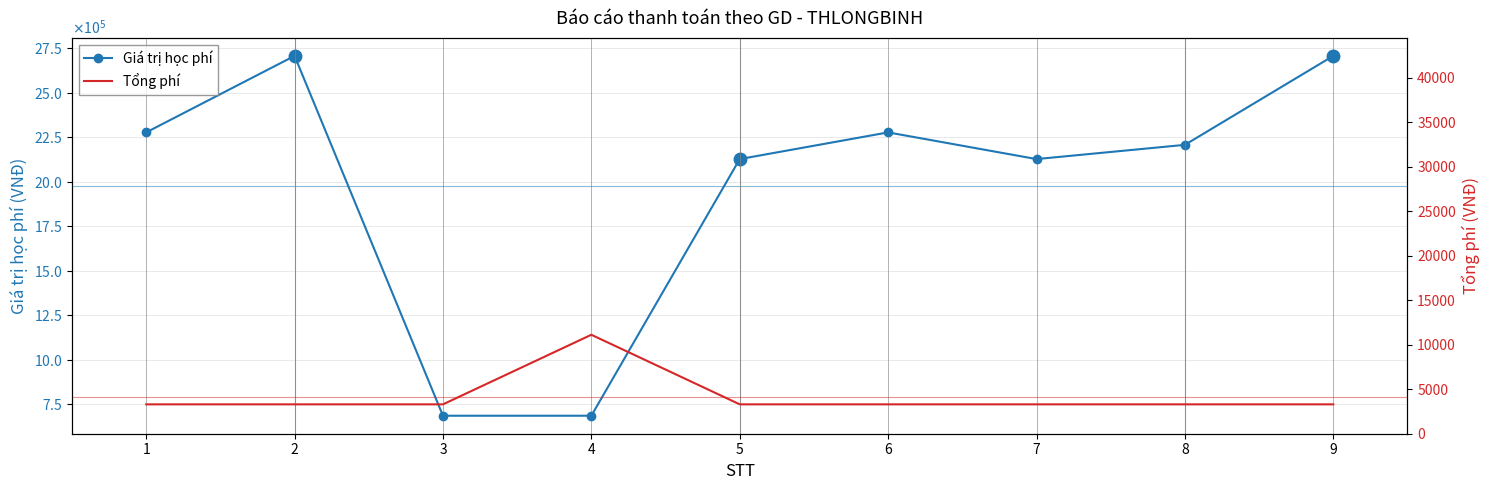

What is the total value across all series at 6?

2281700